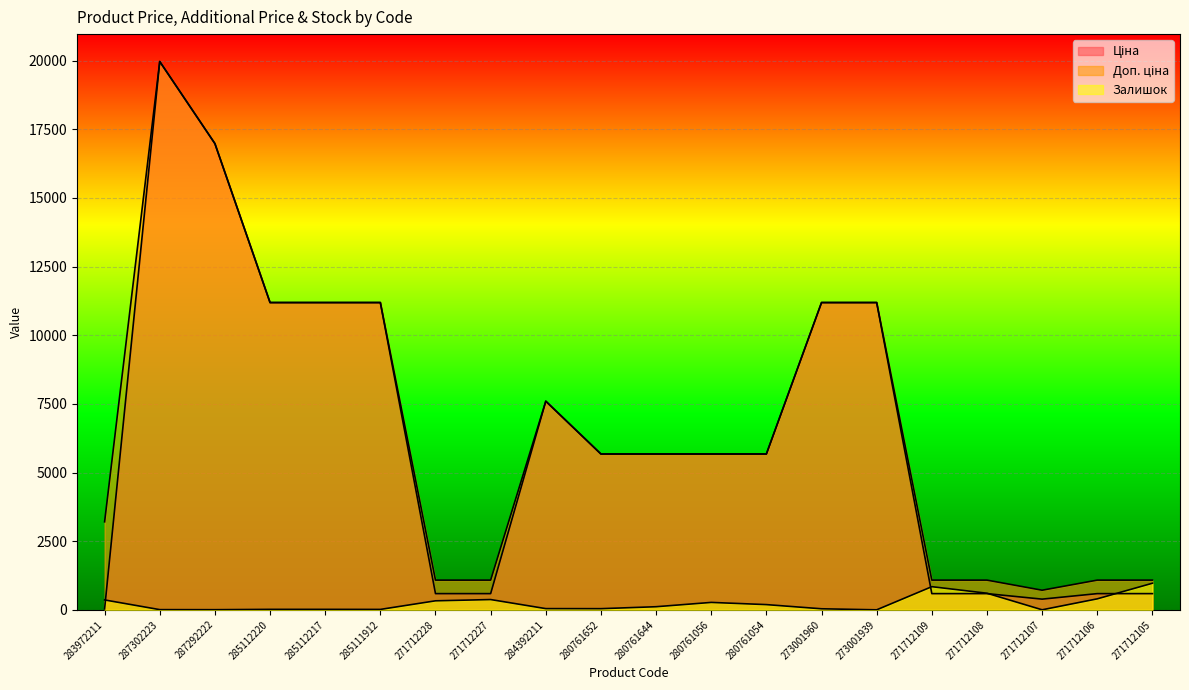

What is the total value across all series at 271712109?

2514.6